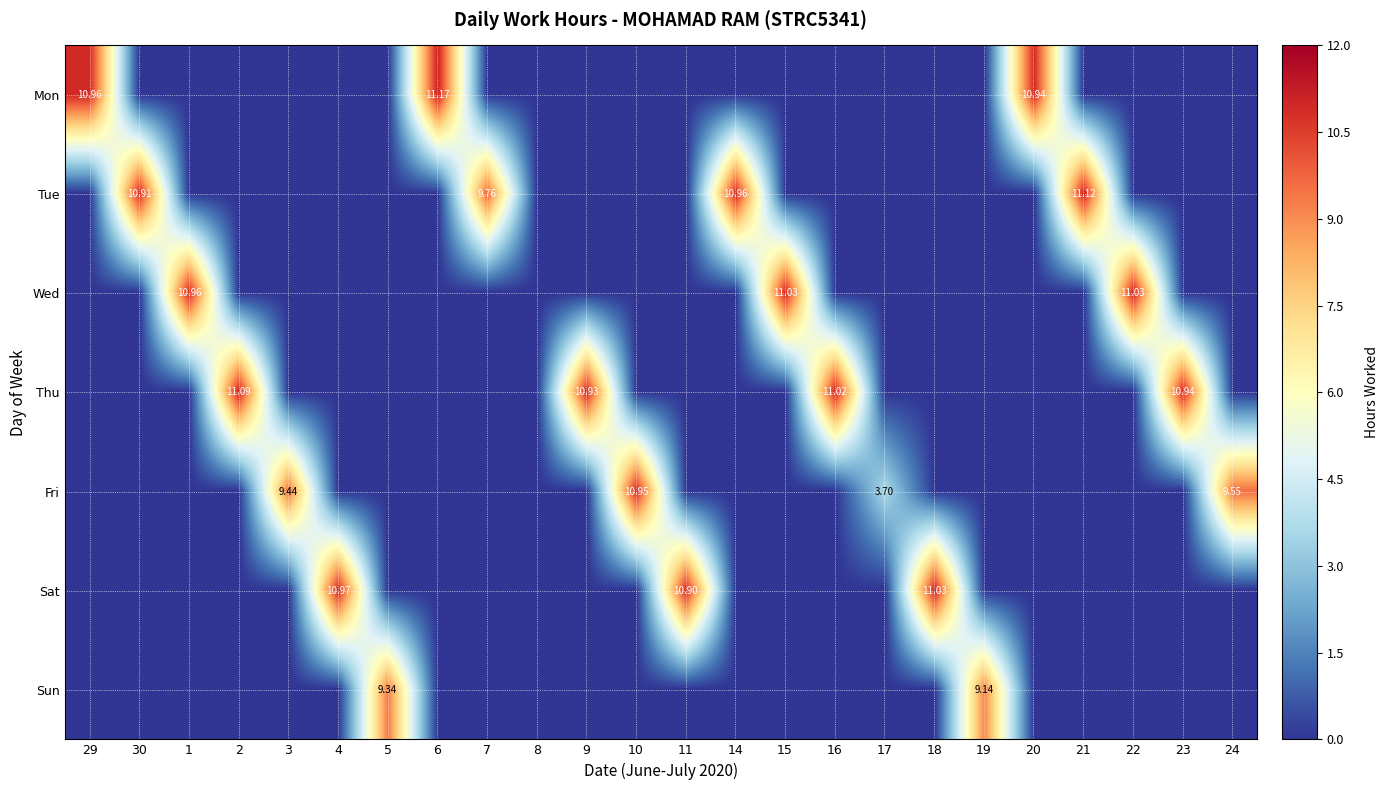

What is the average value of the Fri series?

1.4